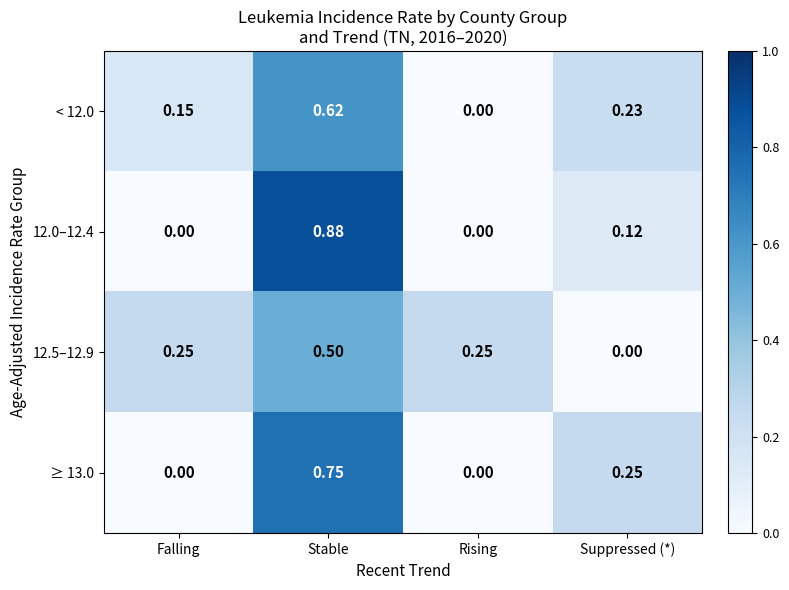

Which category has the highest value in the 12.5–12.9 series?

Stable